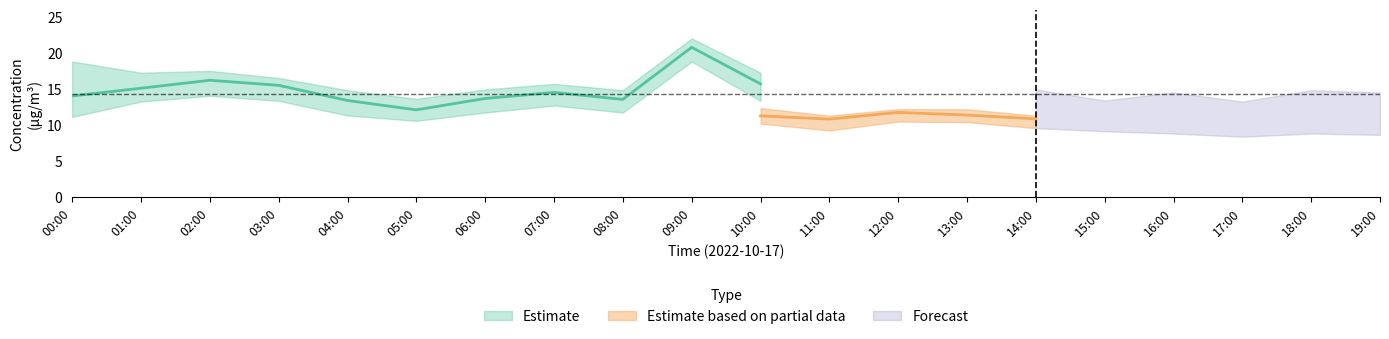

At which label does P2_lower reach its peak?

09:00